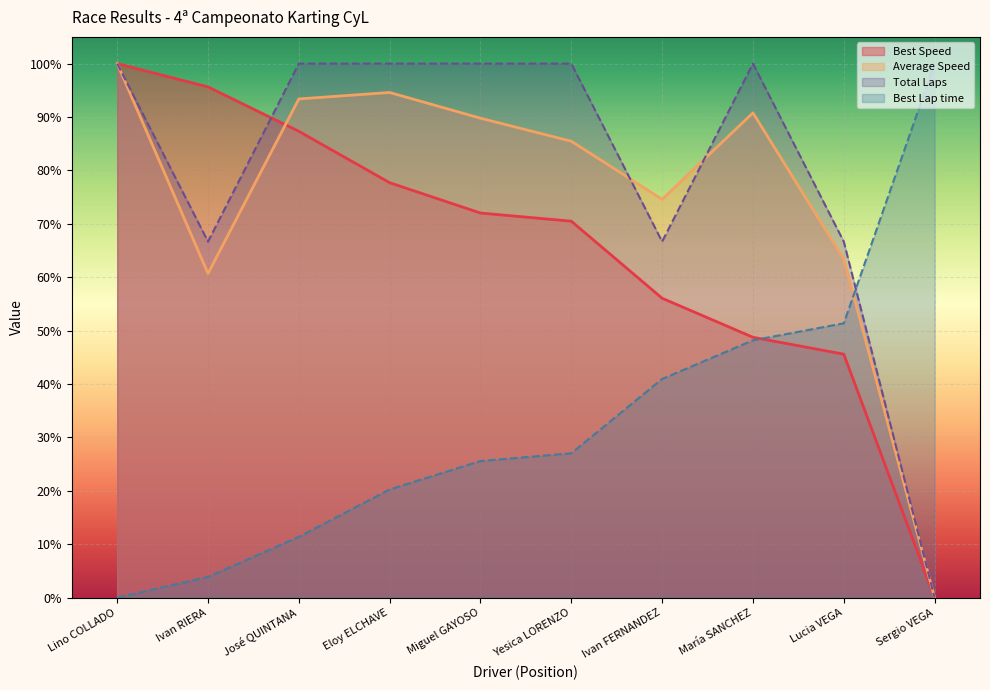

At which category does Total Laps reach its first local valley?

Ivan RIERA